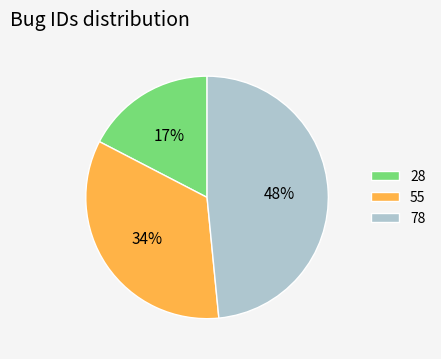

Which category has the smallest portion of the pie?

28